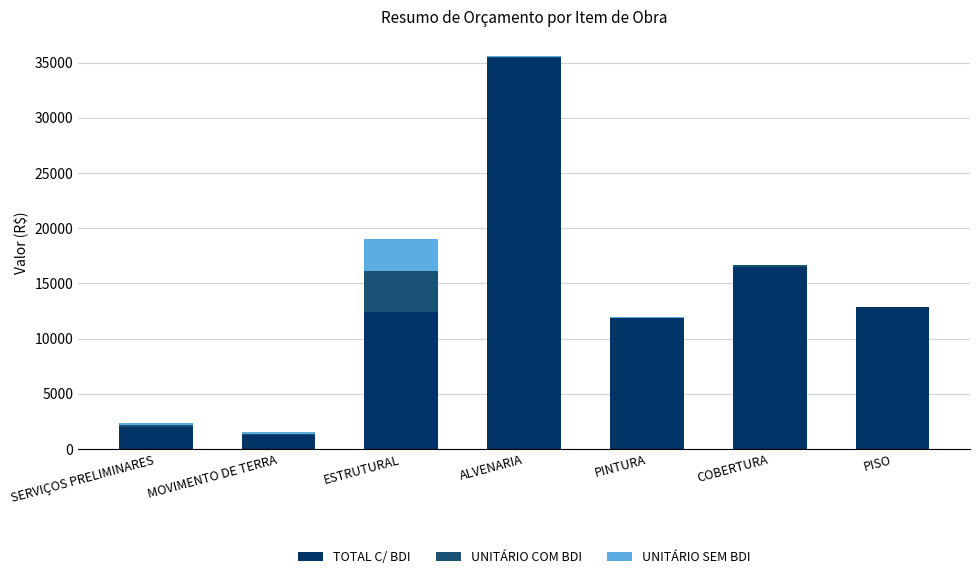

How many distinct data groups are displayed?

3